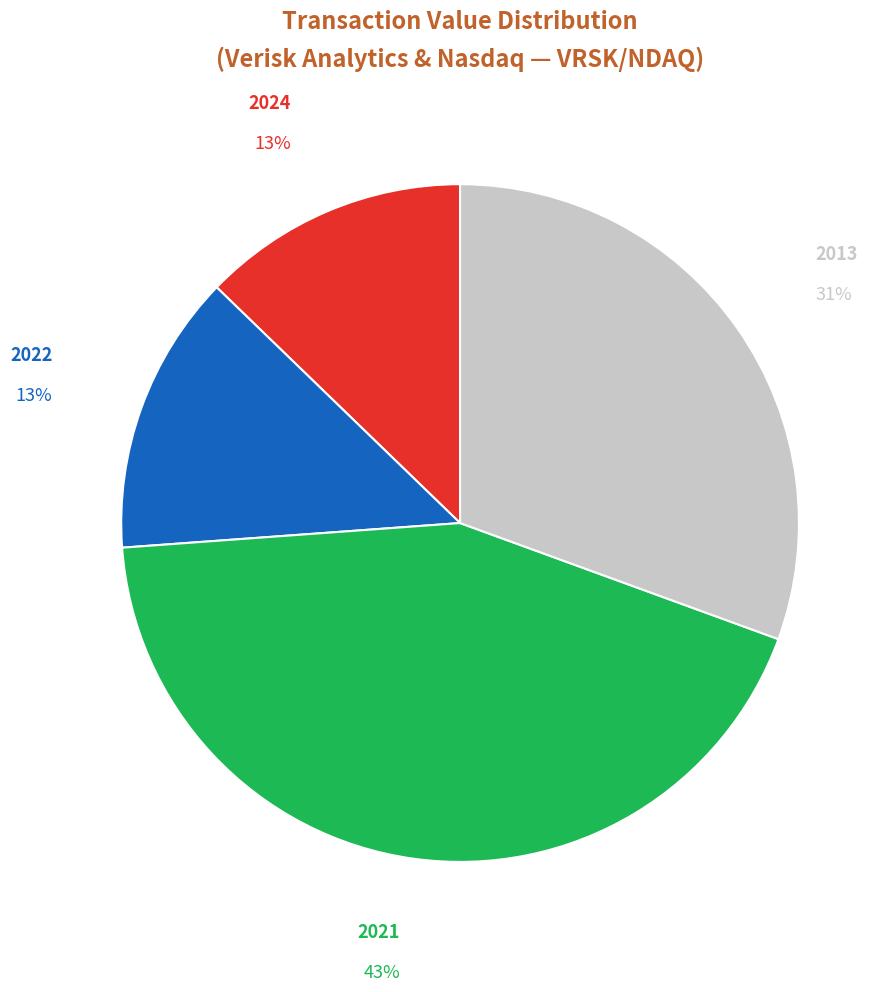

To the nearest percent, what is the average slice percentage?

25%